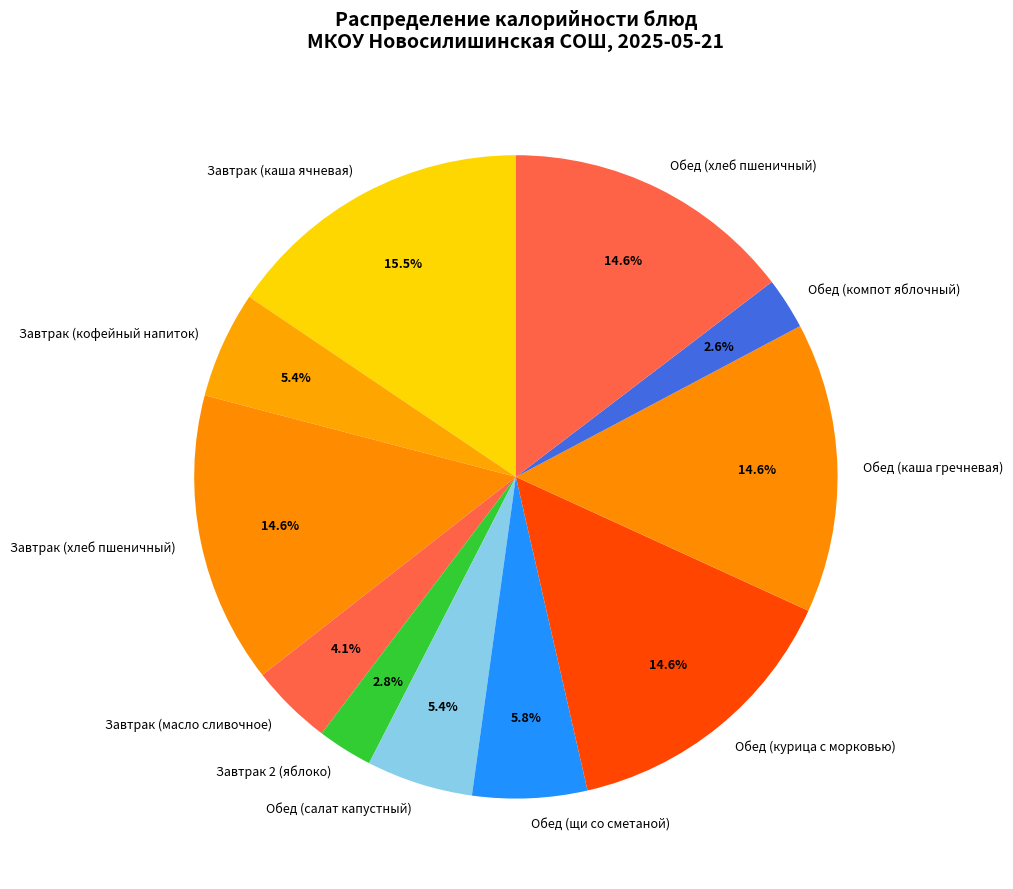

Is there any slice that represents more than half of the pie?

No